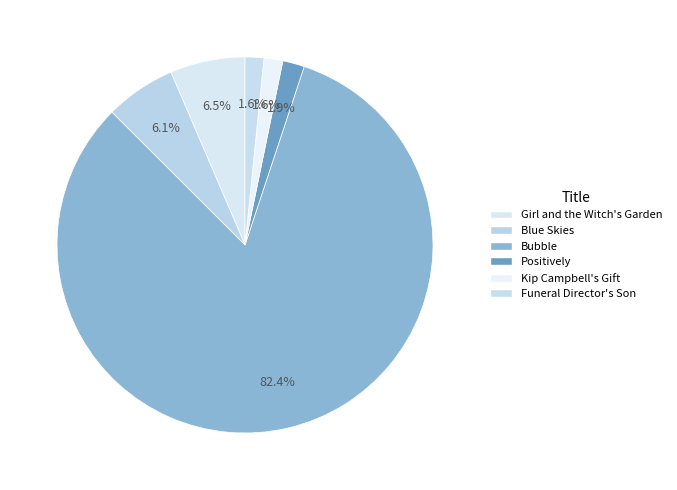

True or false: Positively accounts for 1% of the total.

False